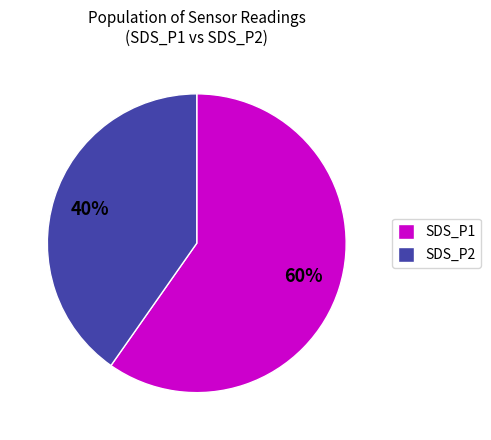

What is the smallest slice in the pie chart?

SDS_P2